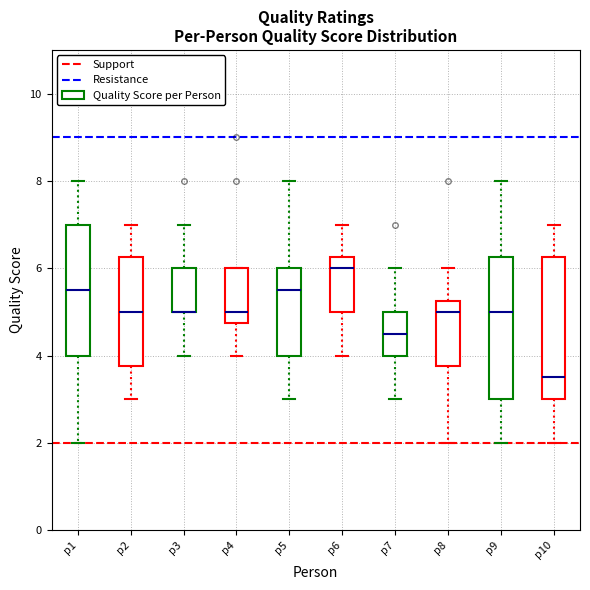

Reading left to right, read every box against the y-axis: the position of its median line, the range the box covers, and the ends of its whiskers. The values are not printed on the chart, so give them approximately, as read against the axis.

p1: median 5.6, box 4.0 to 7.0, whiskers 2.0 to 8.0
p2: median 5.0, box 3.8 to 6.2, whiskers 3.0 to 7.0
p3: median 5.0 (drawn on the box's lower edge), box 5.0 to 6.0, whiskers 4.0 to 7.0
p4: median 5.0, box 4.8 to 6.0, whiskers 4.0 to 6.0
p5: median 5.6, box 4.0 to 6.0, whiskers 3.0 to 8.0
p6: median 6.0, box 5.0 to 6.2, whiskers 4.0 to 7.0
p7: median 4.6, box 4.0 to 5.0, whiskers 3.0 to 6.0
p8: median 5.0, box 3.8 to 5.2, whiskers 2.0 to 6.0
p9: median 5.0, box 3.0 to 6.2, whiskers 2.0 to 8.0
p10: median 3.6, box 3.0 to 6.2, whiskers 2.0 to 7.0